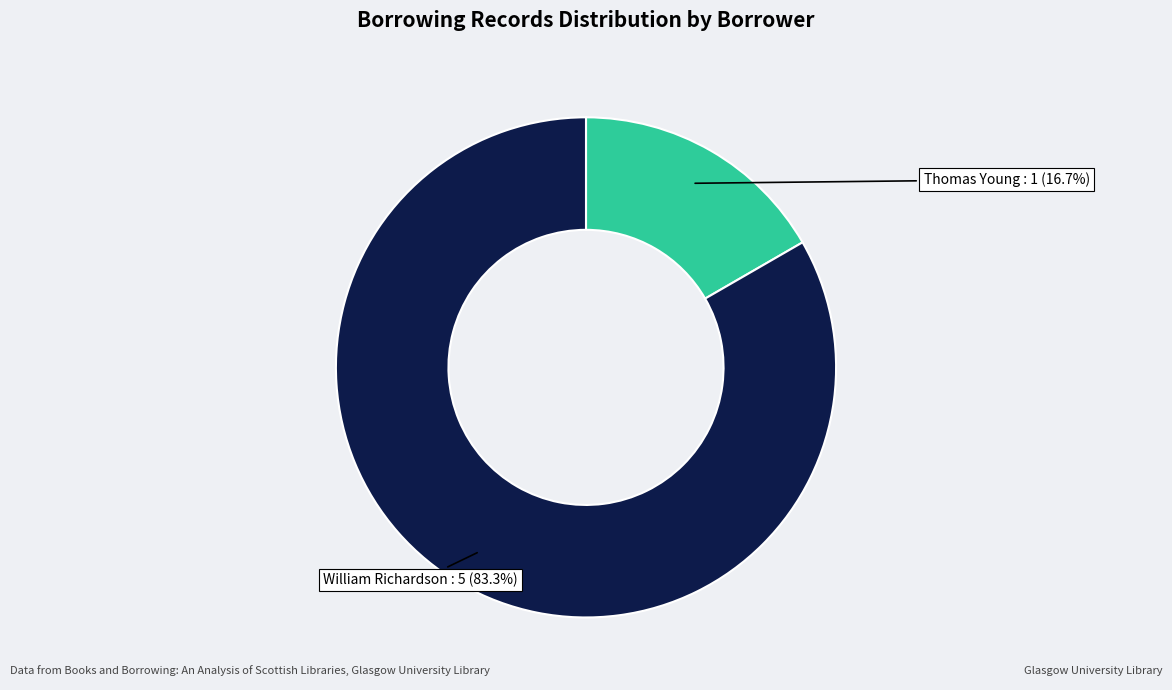

Count the number of slices in the pie.

2